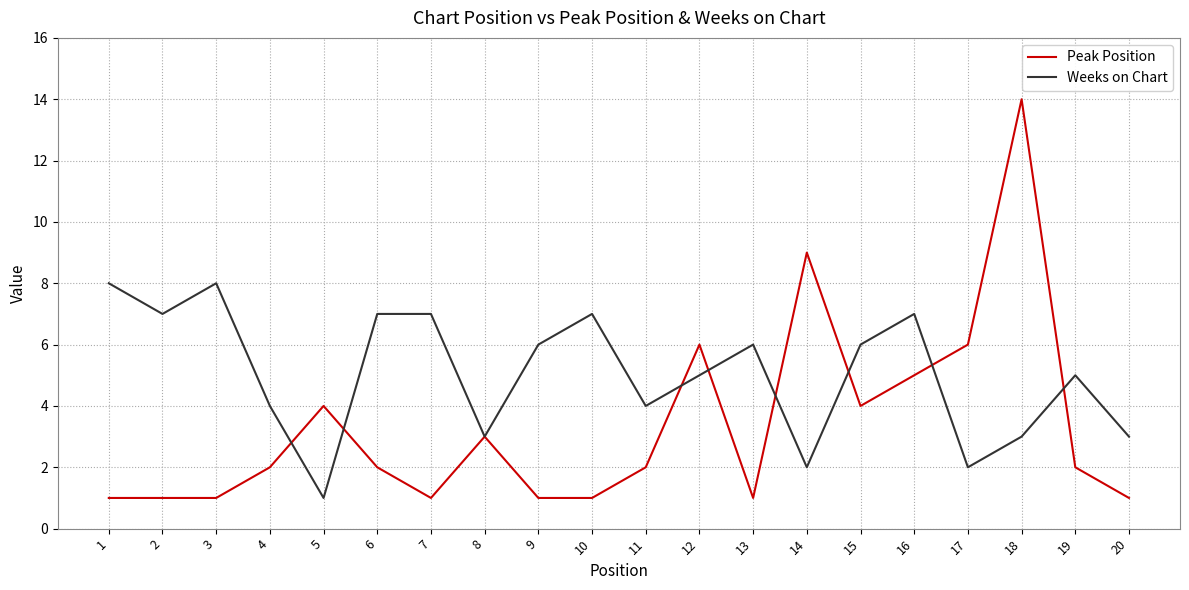

What is the spread (max minus min) of values at 18?

11